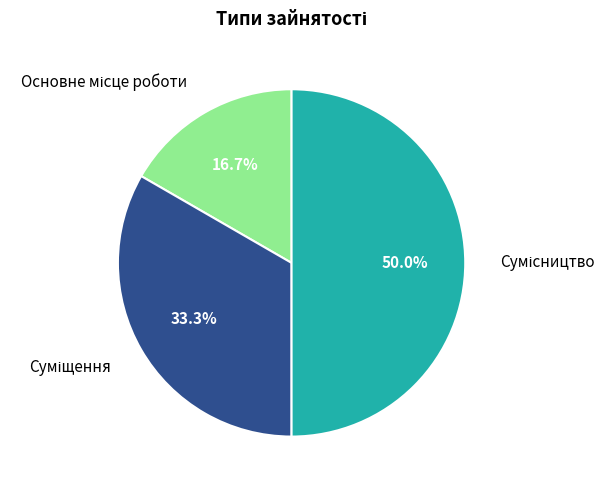

How many slices are in this pie chart?

3